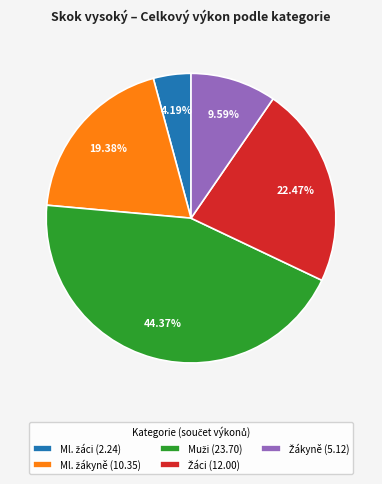

Count the number of slices in the pie.

5